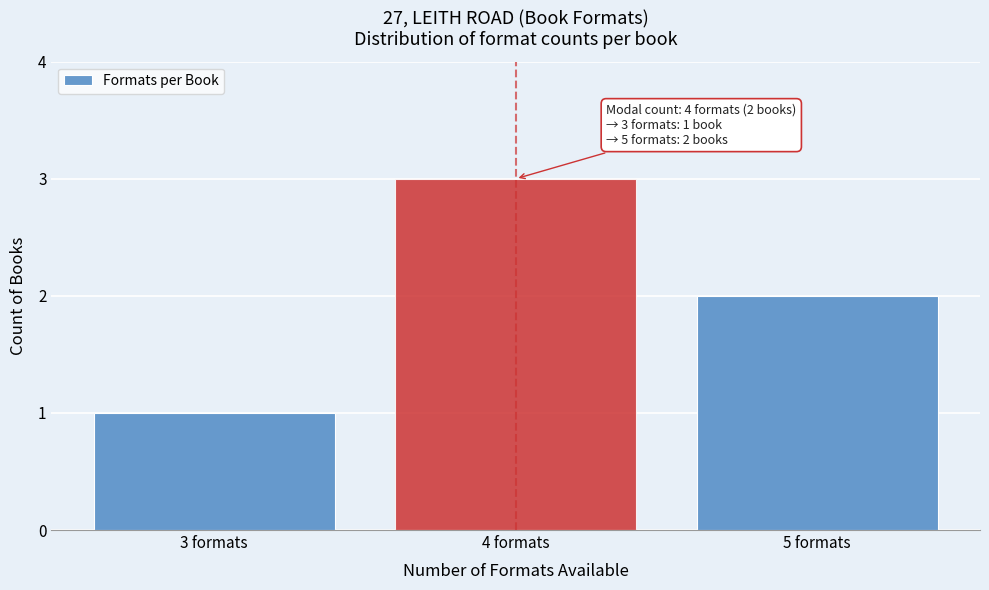

Reading right to left, list all the values displayed in this chart.

2	3	1